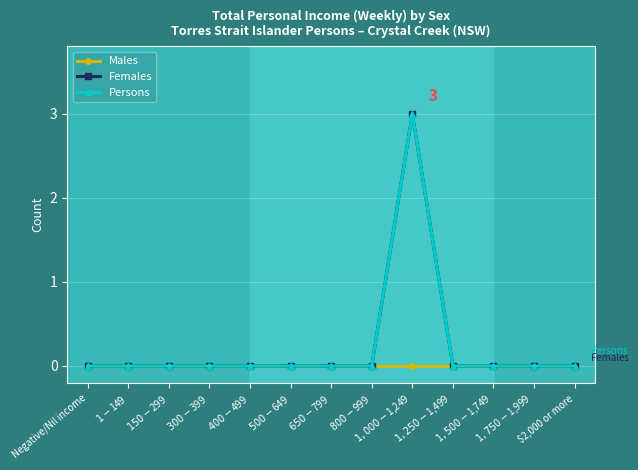

Is this an area chart (filled region under the line)?

No